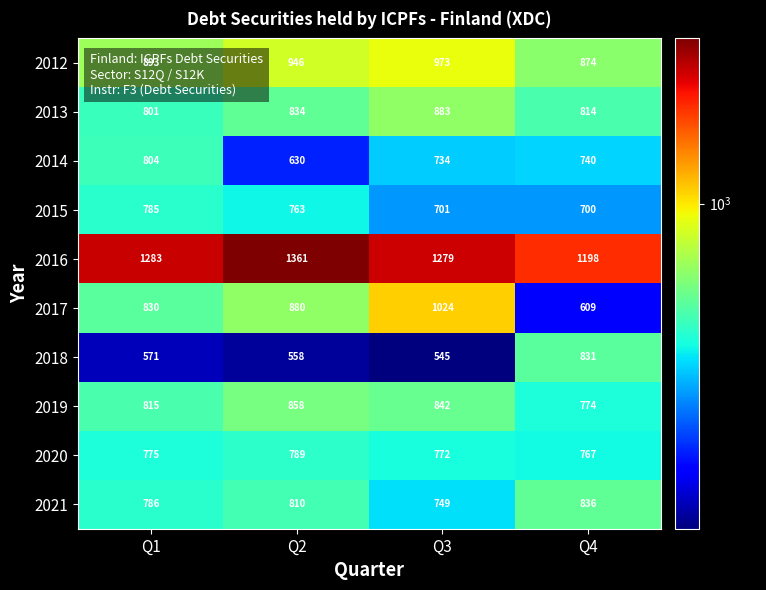

What is the highest value of the 2017 series?

1024